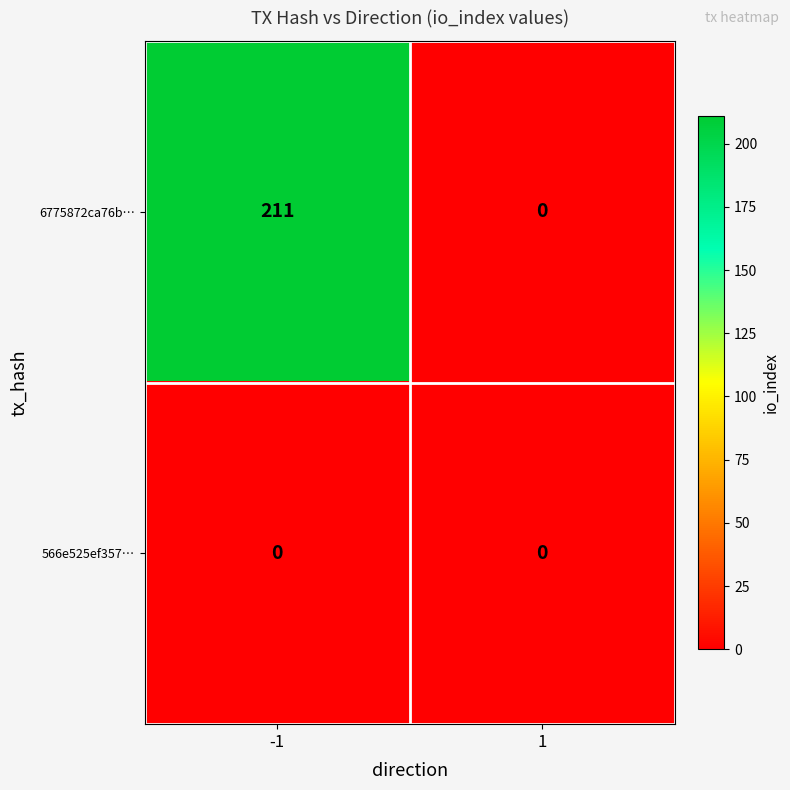

At -1, list the series in order from largest to smallest.

6775872ca76b…, 566e525ef357…